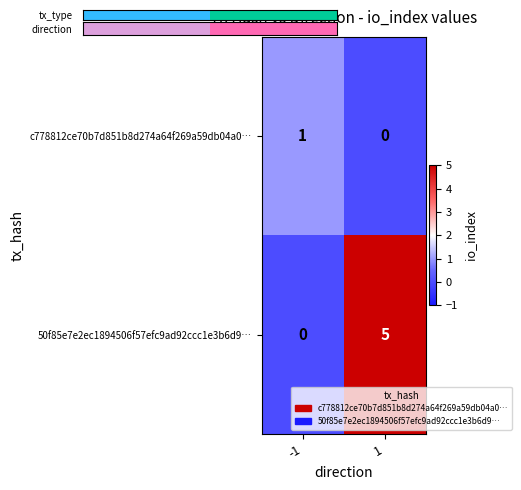

True or false: 50f85e7e2ec1894506f57efc9ad92ccc1e3b6d9… has a value of 5 at 1.

True